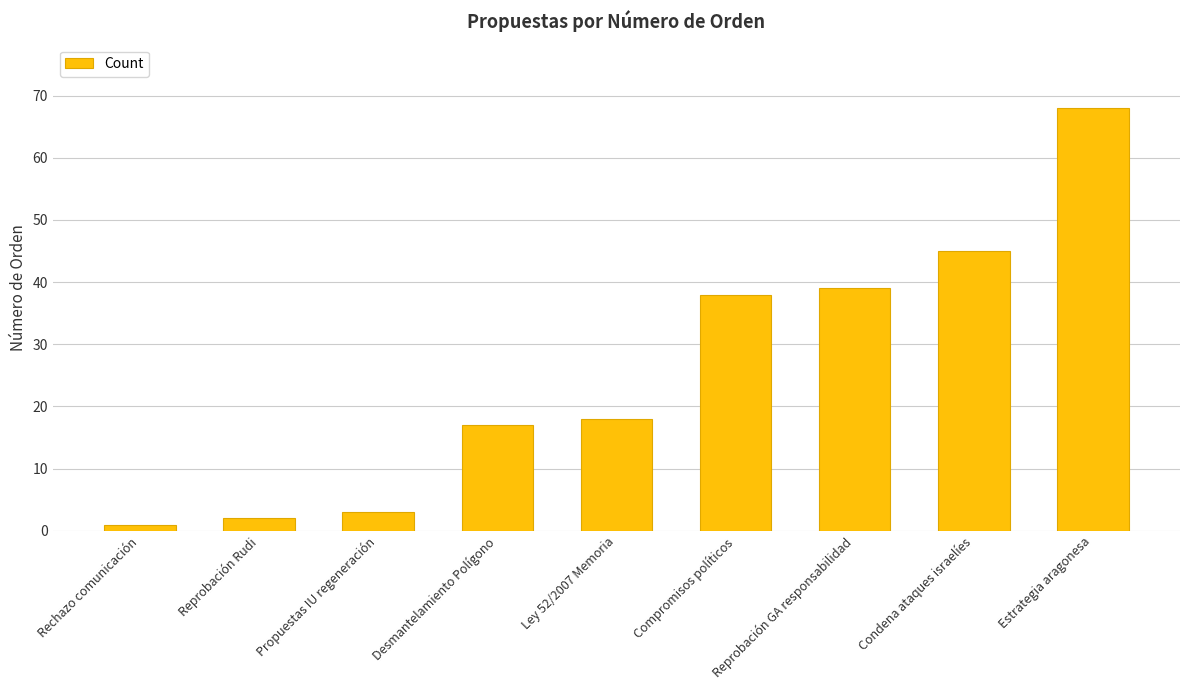

At which category does the chart reach its peak across all series?

Estrategia aragonesa